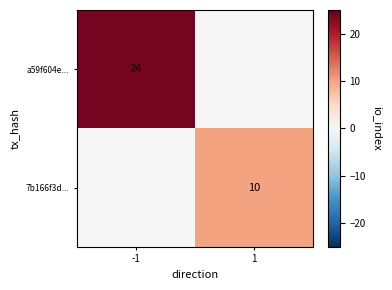

The a59f604e... series shows 0 at 1. True or false?

True